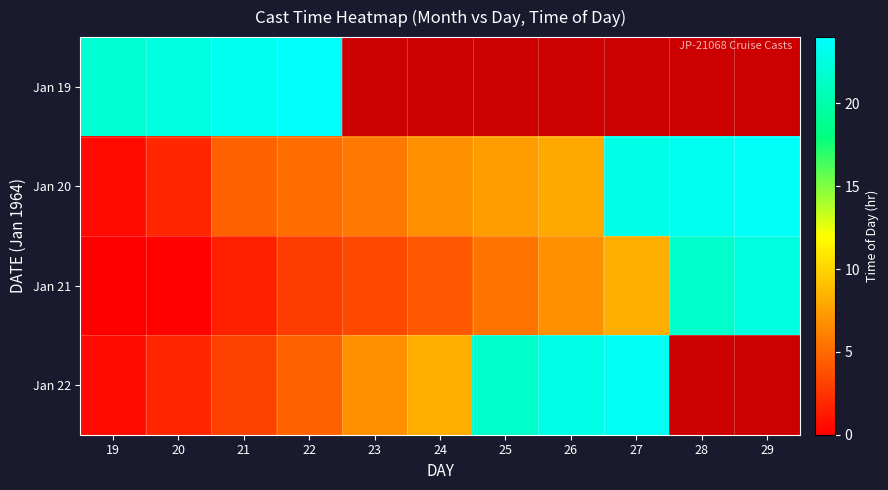

Is the value of Jan 19 at 21 greater than the value of Jan 22 at 27?

No